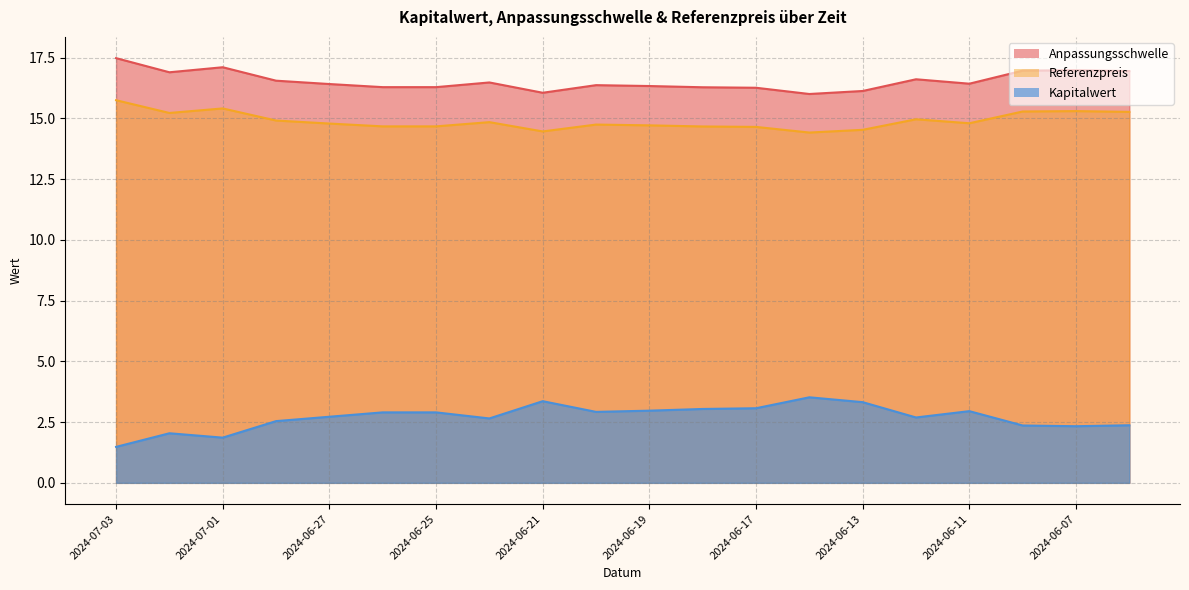

Read the Kapitalwert value at 2024-06-17.

3.1